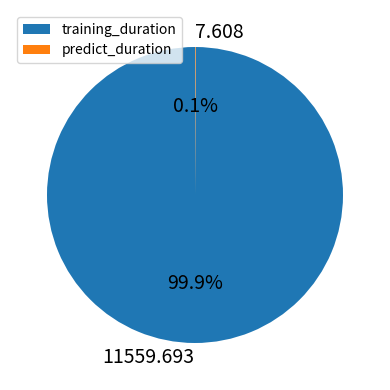

Is there a majority slice in this chart?

Yes